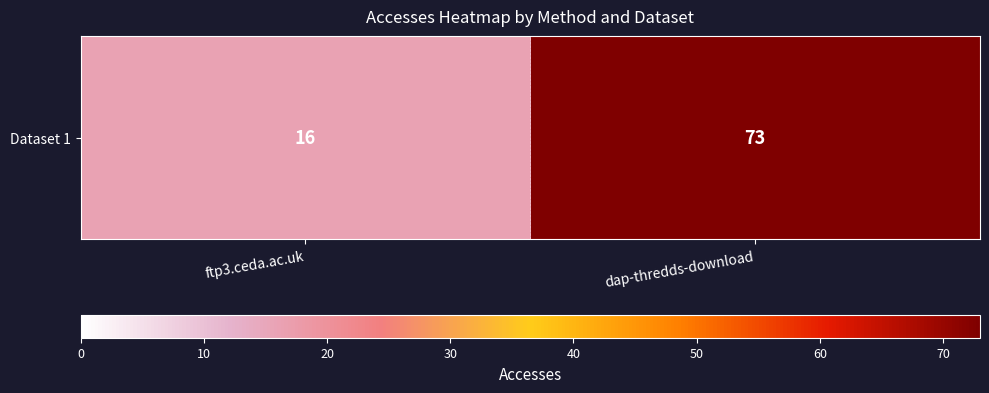

Which category has the lowest value across all series?

ftp3.ceda.ac.uk